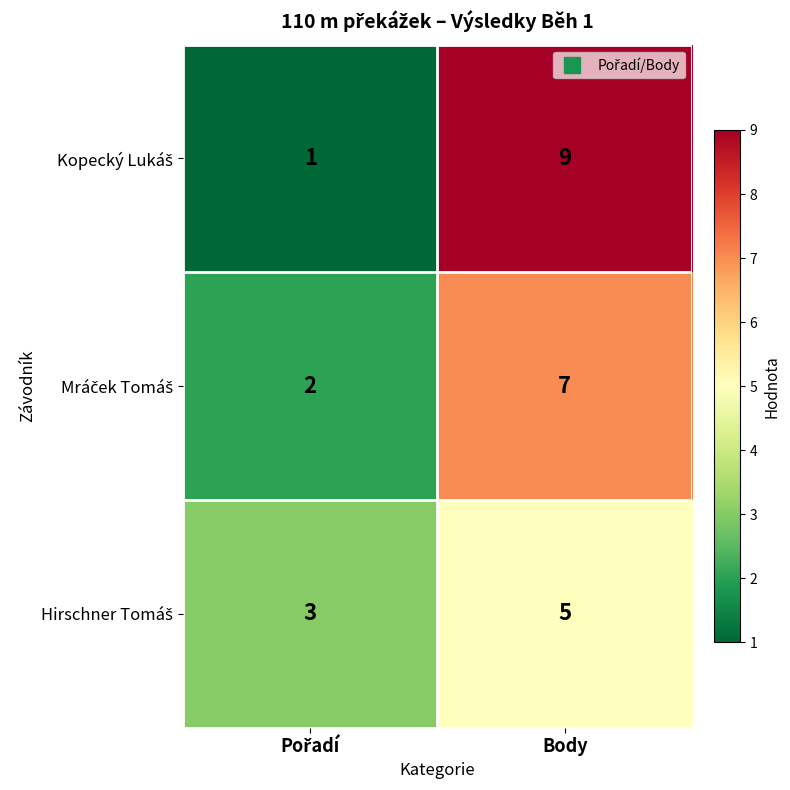

What is the spread (max minus min) of values at Body?

4